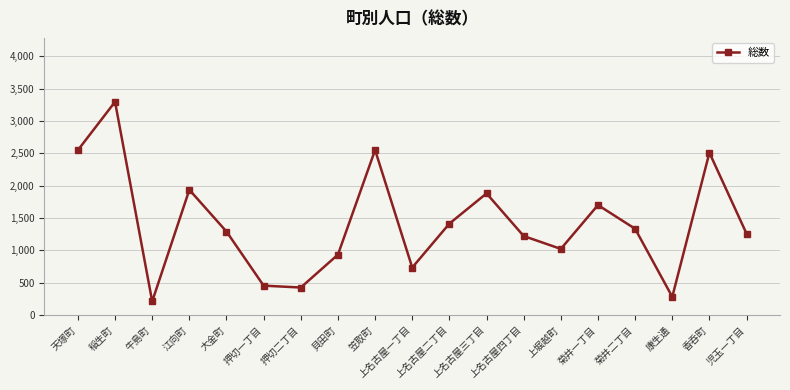

How many distinct data groups are displayed?

1